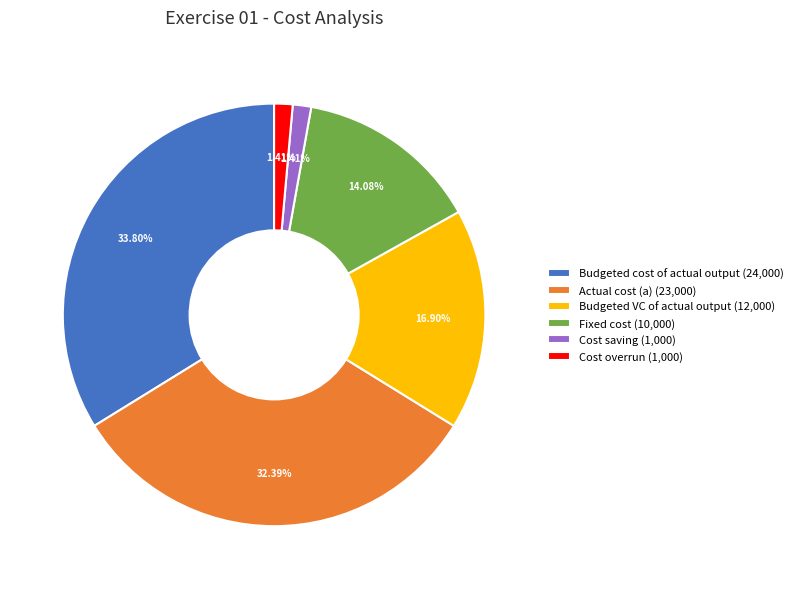

Is Fixed cost (10,000) the majority of the pie?

No